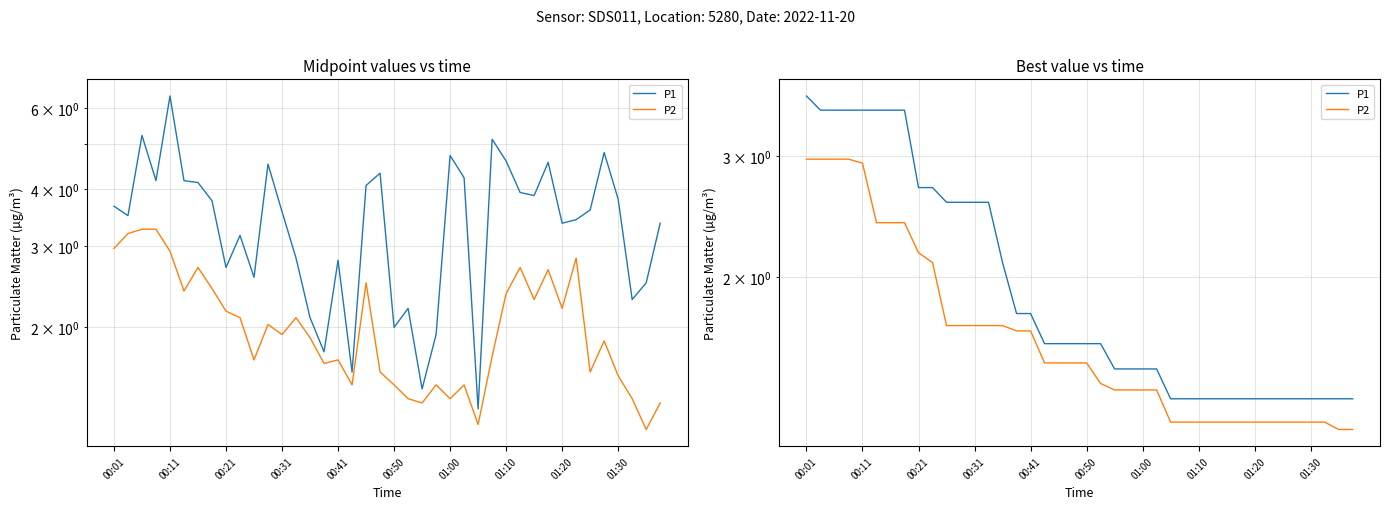

What is the label of the 4th point from the left?

00:31